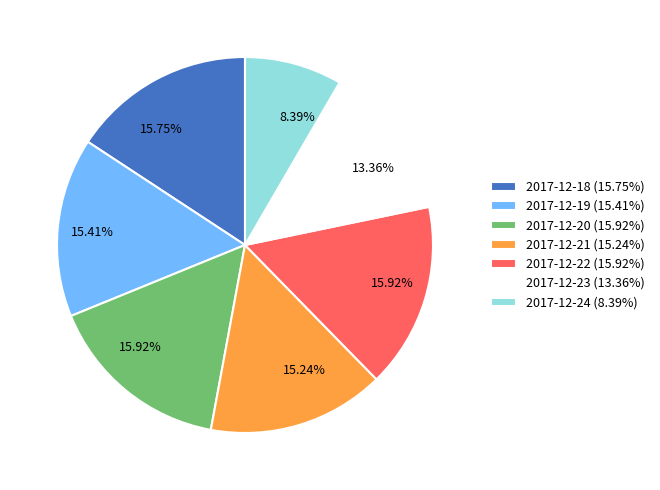

Is the sum of 2017-12-20 (15.92%) and 2017-12-19 (15.41%) greater than half?

No